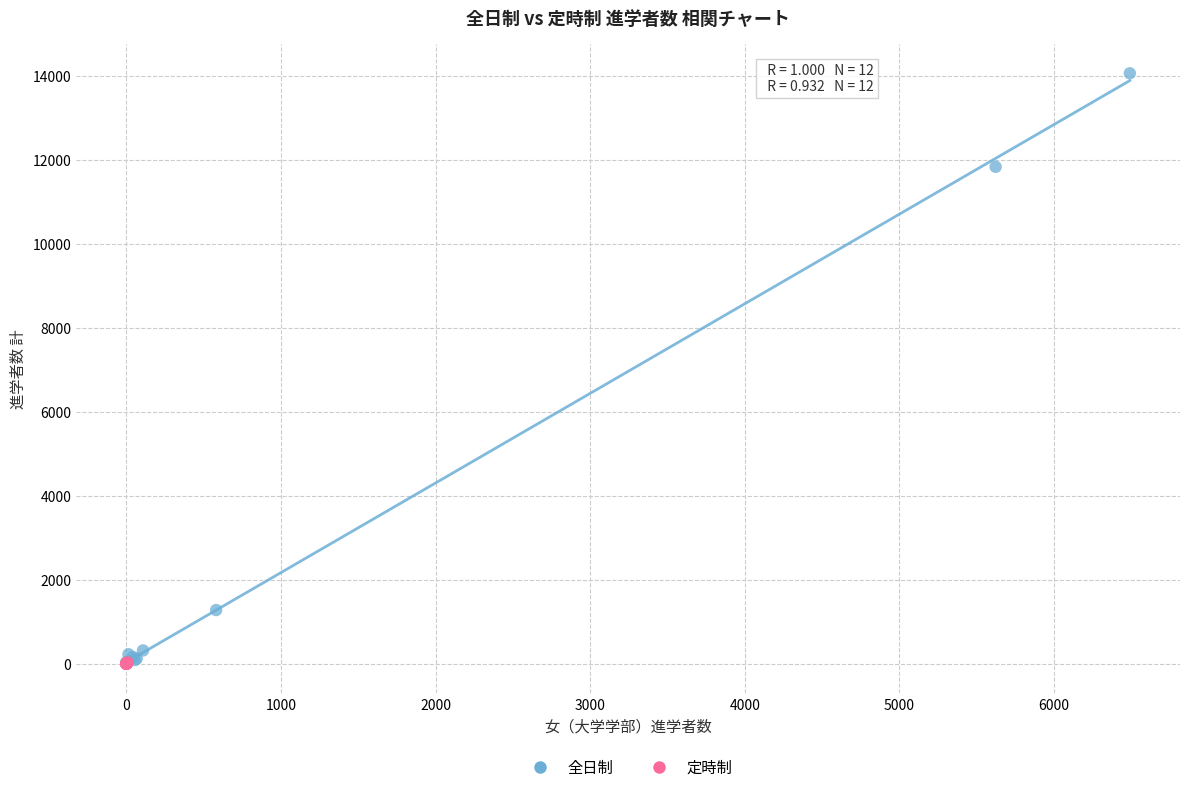

Which series contains the highest Y value?

全日制